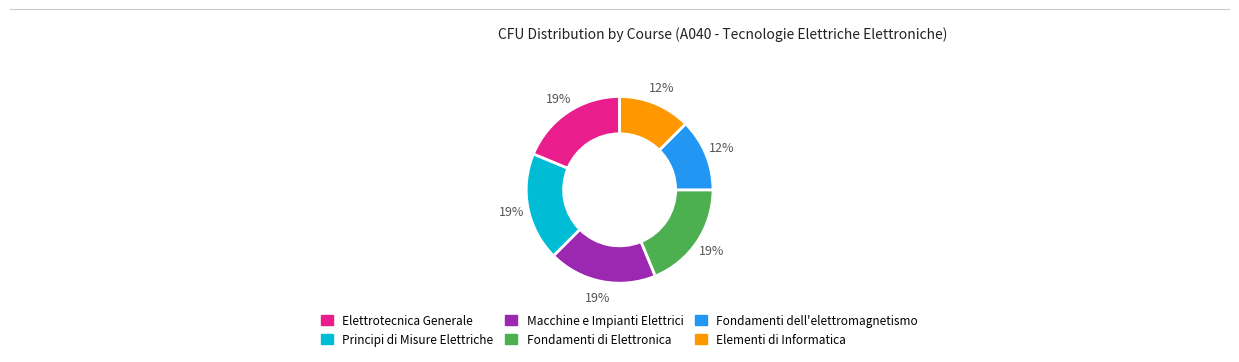

Is there any slice that represents more than half of the pie?

No